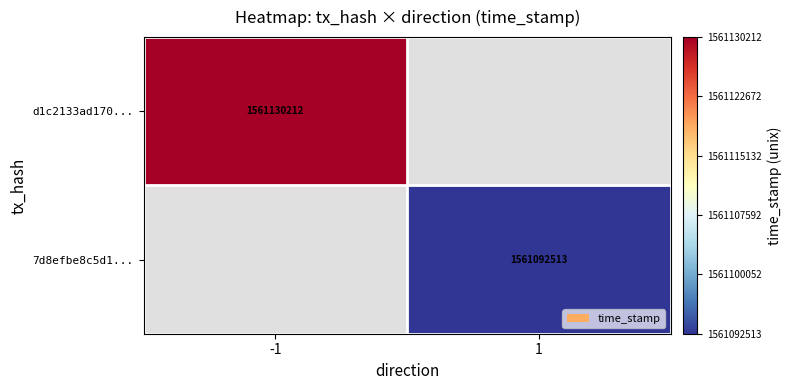

Count the number of categories in the chart.

2